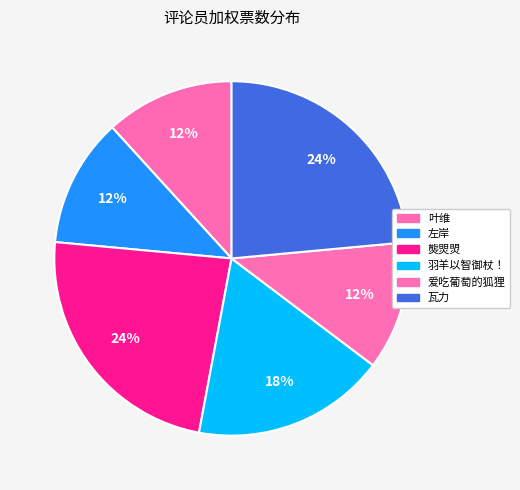

Is there any slice that represents more than half of the pie?

No